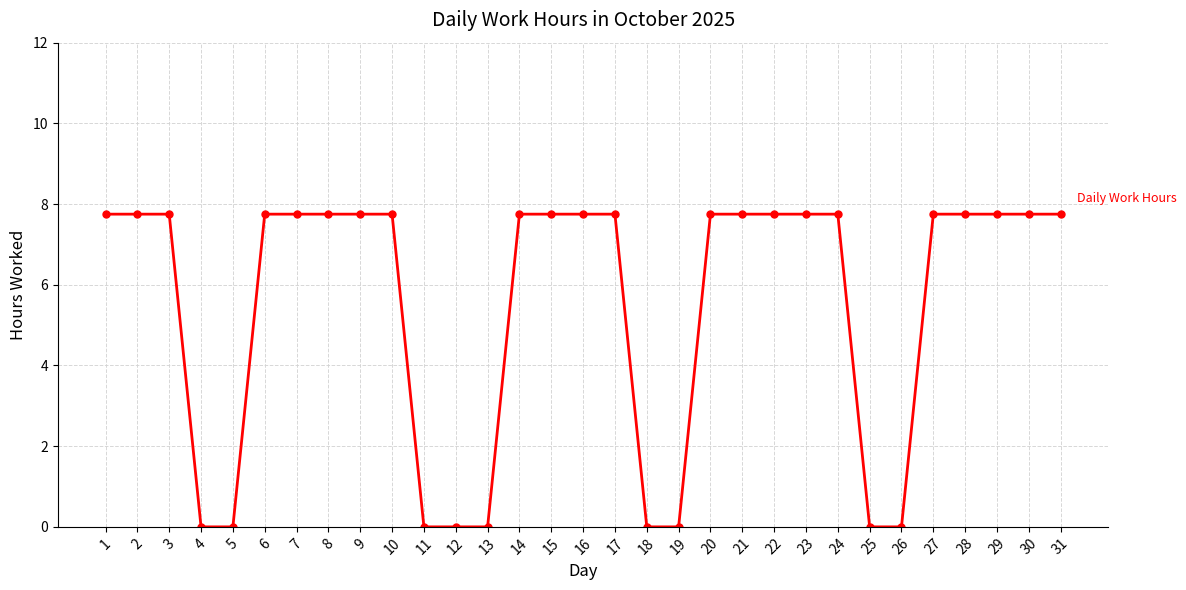

The chart shows a value of 0.0 at 11. True or false?

True